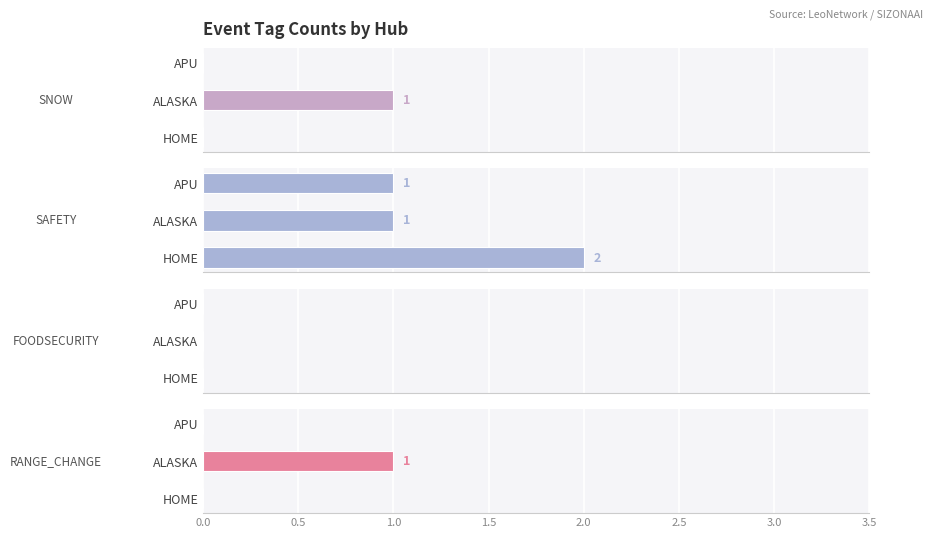

Is it true that RANGE_CHANGE equals 0.4 at APU?

False